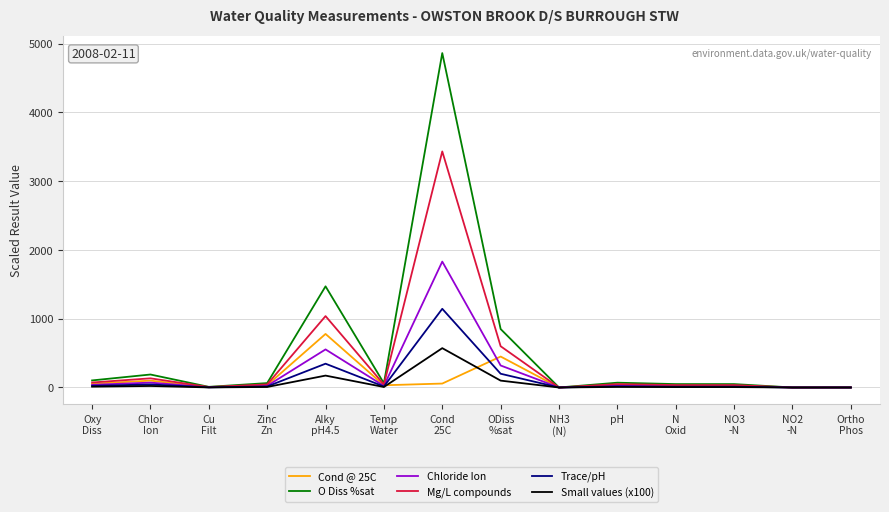

True or false: Mg/L compounds has a value of 6.6 at Cu
Filt.

True